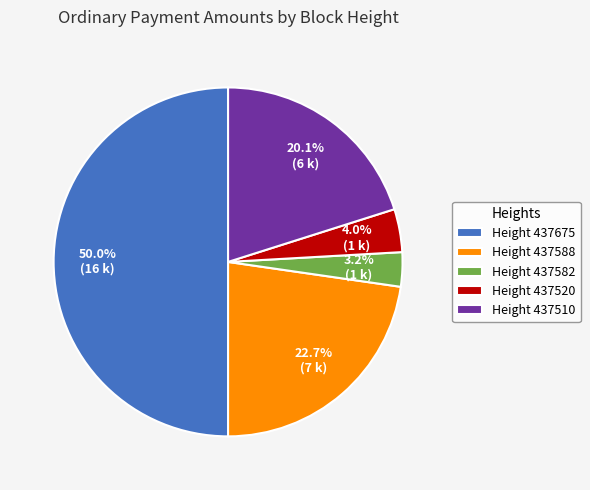

Count the number of slices in the pie.

5